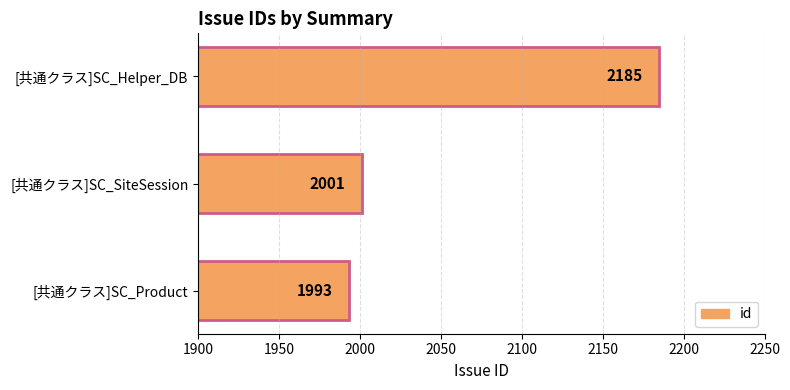

Reading bottom to top, transcribe all the data shown in this chart.

[共通クラス]SC_Product=1993	[共通クラス]SC_SiteSession=2001	[共通クラス]SC_Helper_DB=2185